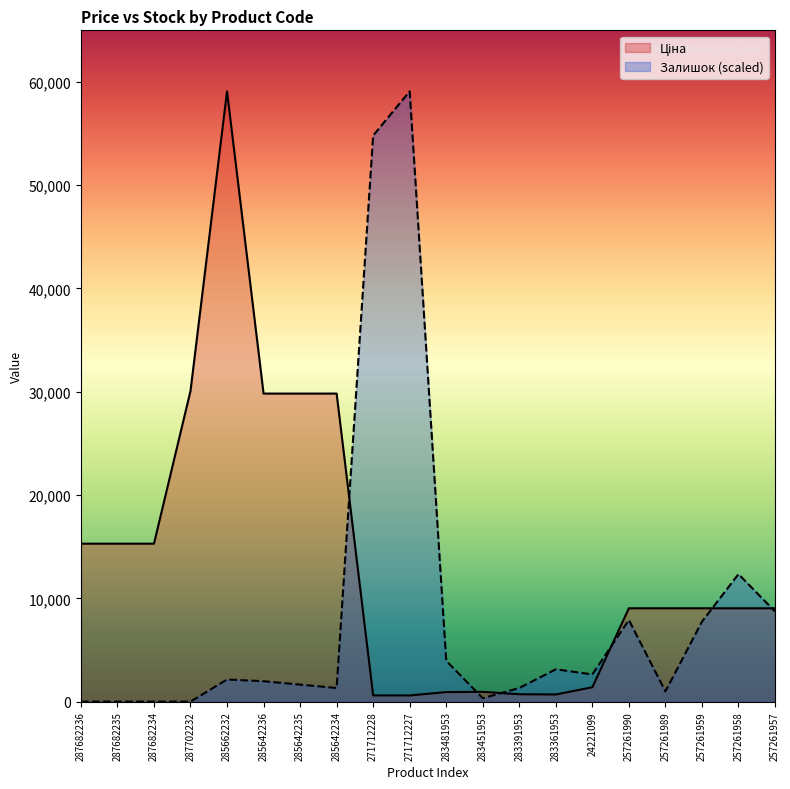

The Залишок series shows 3835.3 at 257261959. True or false?

False